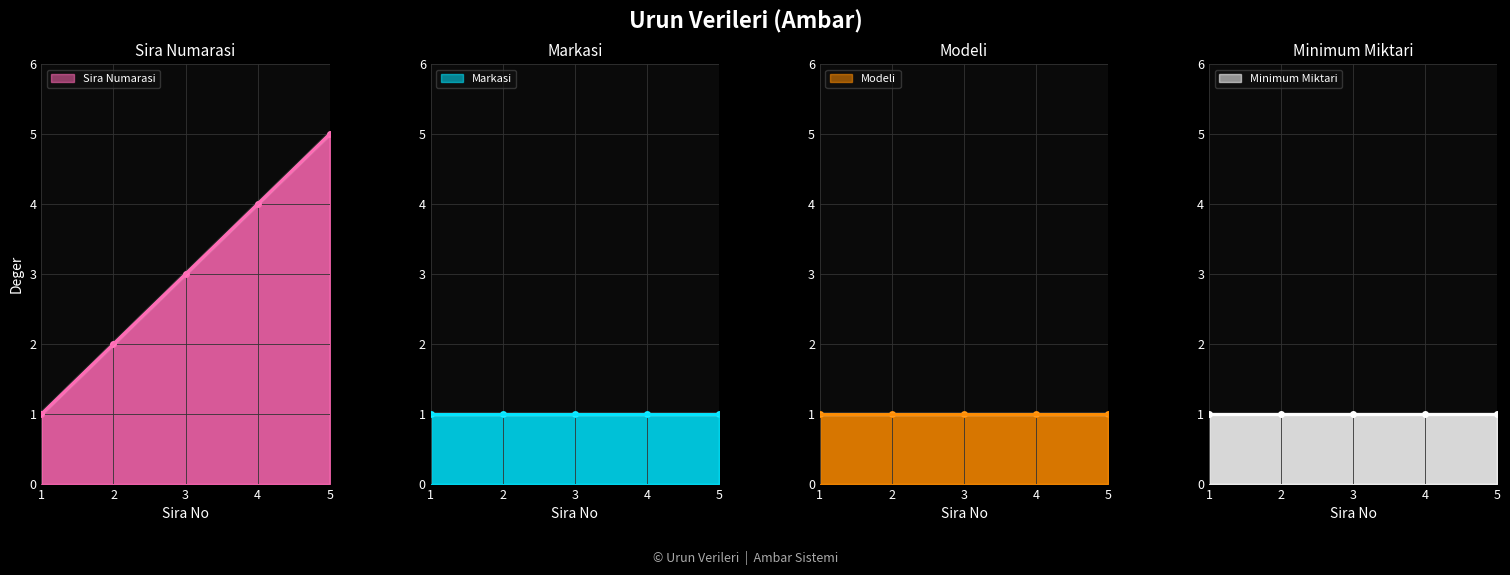

Reading right to left, list all the values displayed in this chart.

Sira Numarasi: 5	4	3	2	1
Markasi: 1	1	1	1	1
Modeli: 1	1	1	1	1
Minimum Miktari: 1	1	1	1	1